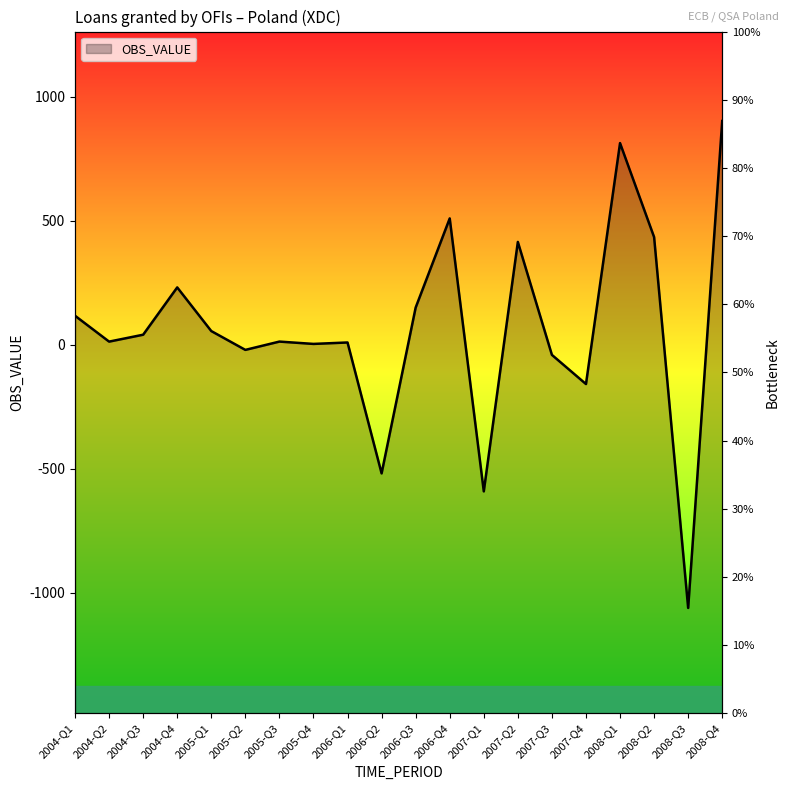

Where is the data nearest to the value -79?

2007-Q3